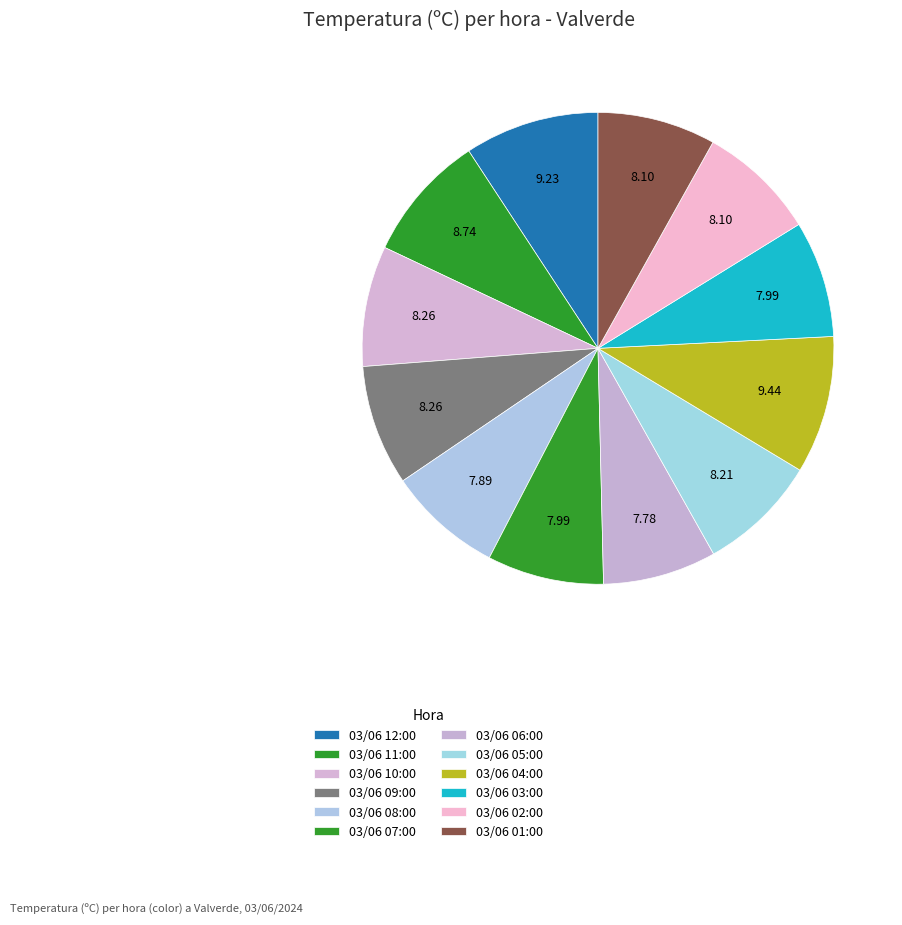

Count the number of slices in the pie.

12